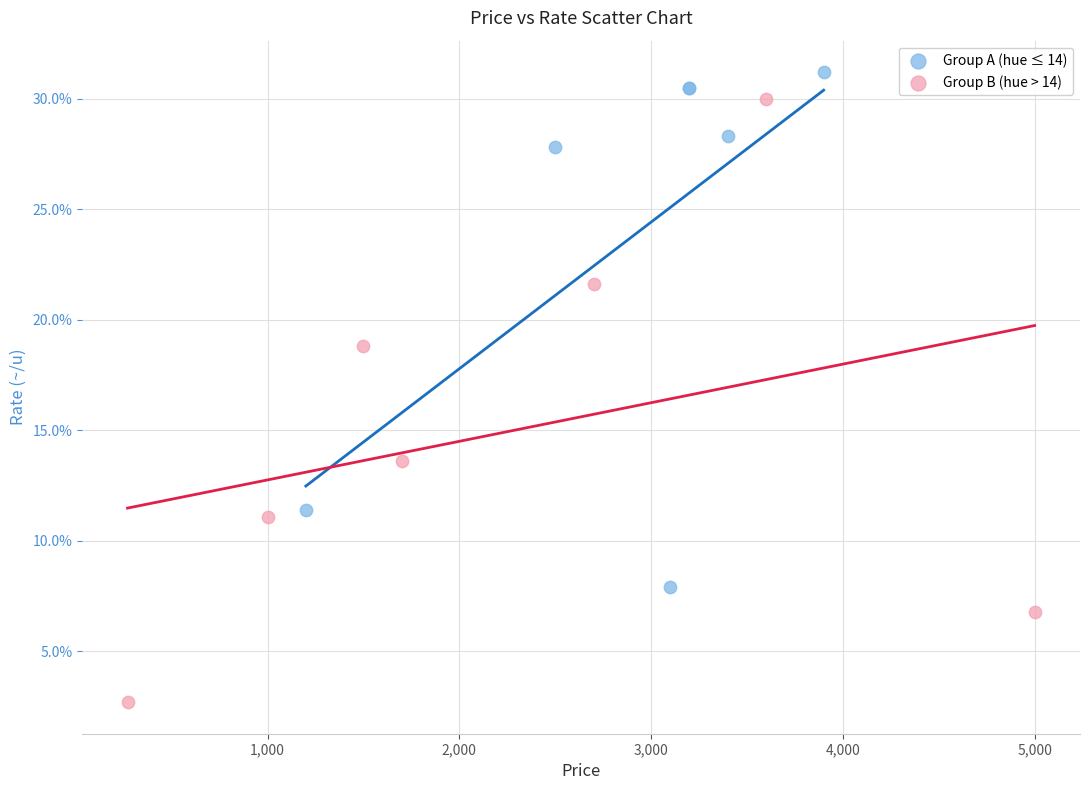

Which series has the widest spread of Y values?

Group B (hue > 14)